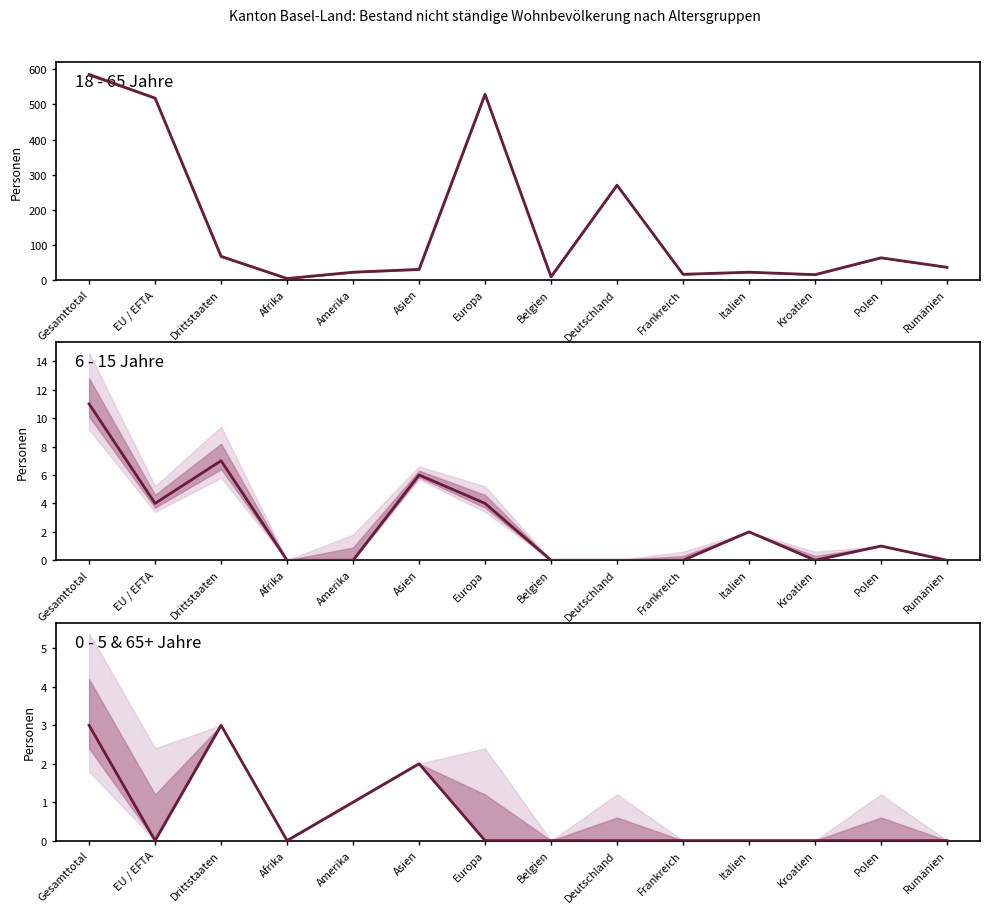

At which label does 0 - 5 & 65+ Jahre reach its minimum?

EU / EFTA